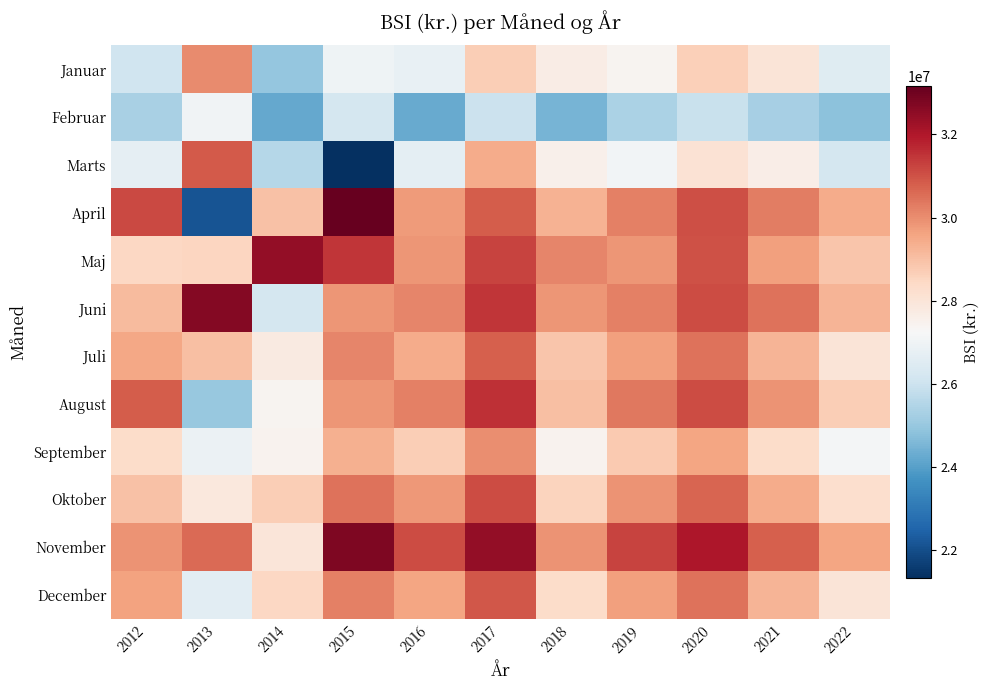

What is the total value across all series at 2018?

341215314.0